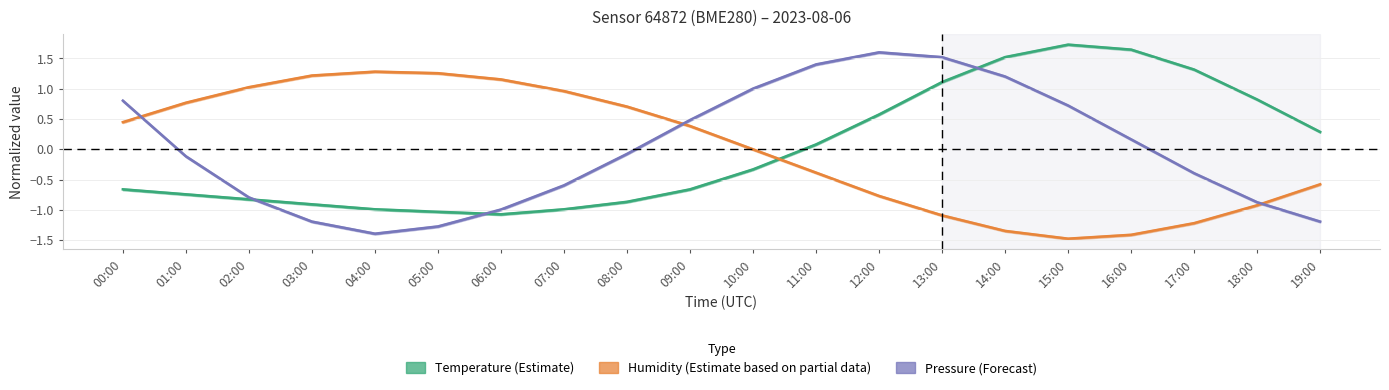

Between 04:00 and 07:00, which series saw the biggest shift?

Pressure (Forecast)